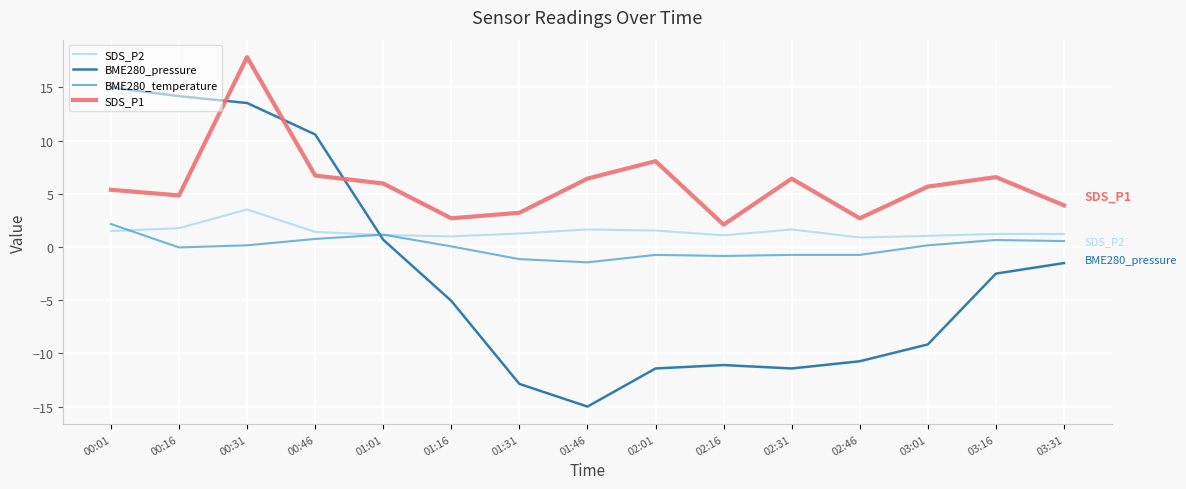

What is the difference between the highest and lowest values at 02:01?

19.5